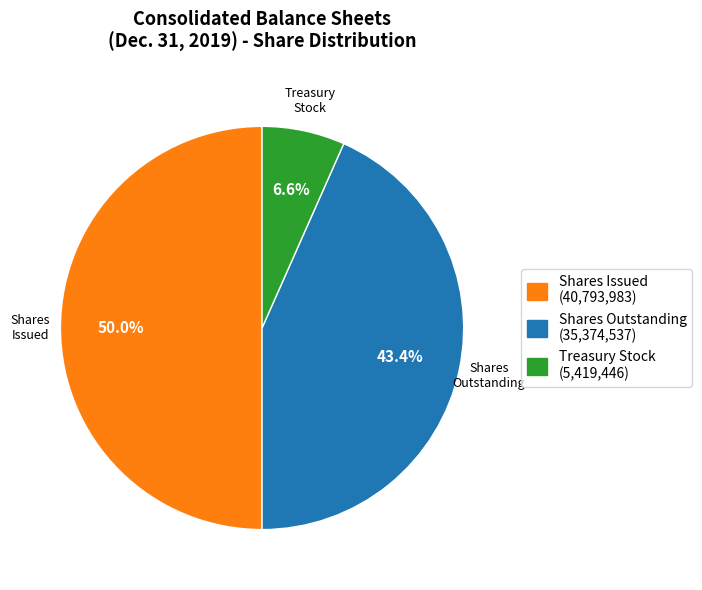

Combined, do Treasury Stock (5,419,446) and Shares Issued (40,793,983) account for over 50%?

Yes